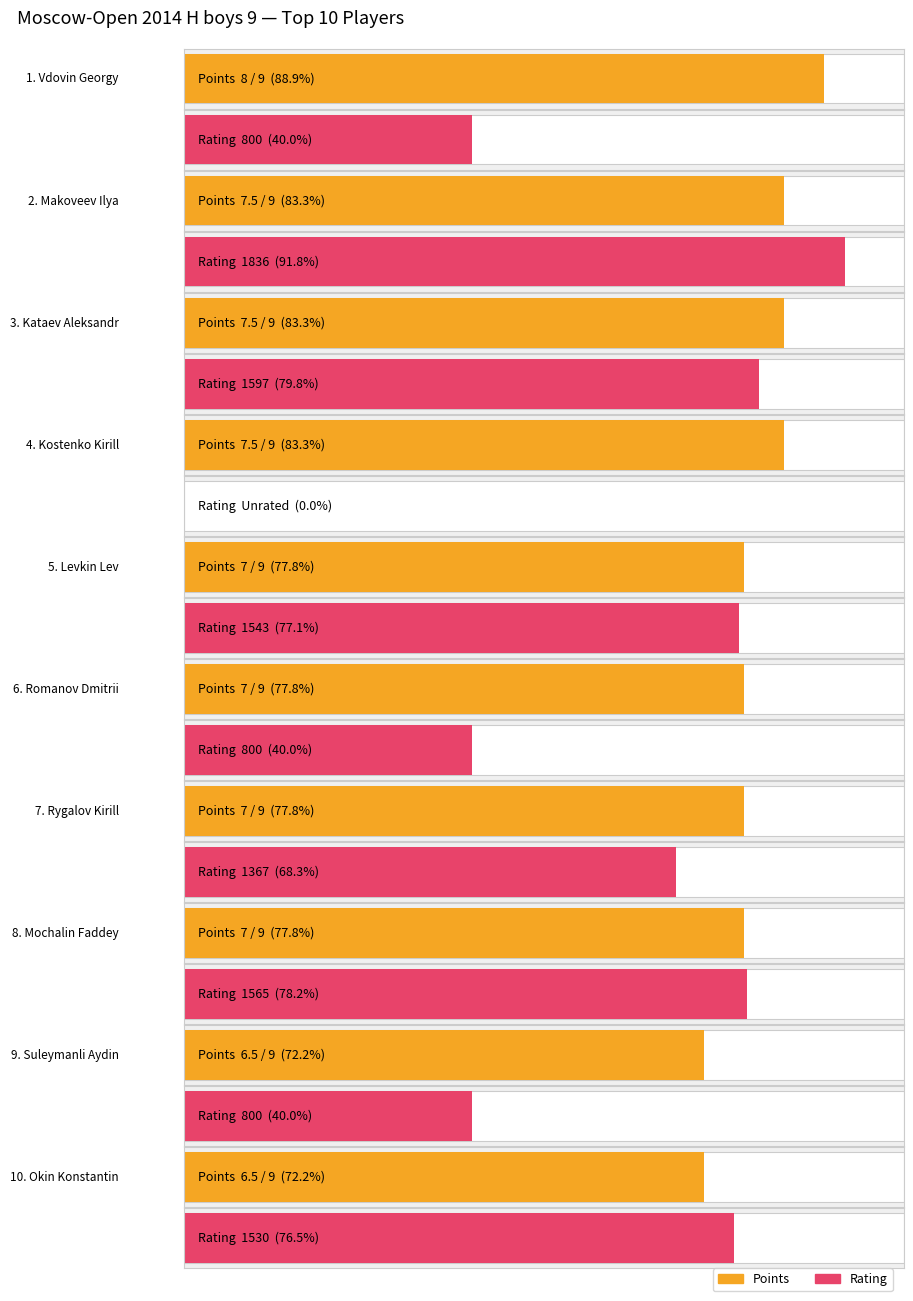

Reading left to right, transcribe all the data shown in this chart.

Points: Vdovin Georgy=8.0	Makoveev Ilya=7.5	Kataev Aleksandr=7.5	Kostenko Kirill=7.5	Levkin Lev=7.0	Romanov Dmitrii=7.0	Rygalov Kirill=7.0	Mochalin Faddey=7.0	Suleymanli Aydin=6.5	Okin Konstantin=6.5
Rating: Vdovin Georgy=800.0	Makoveev Ilya=1836.0	Kataev Aleksandr=1597.0	Kostenko Kirill=0.0	Levkin Lev=1543.0	Romanov Dmitrii=800.0	Rygalov Kirill=1367.0	Mochalin Faddey=1565.0	Suleymanli Aydin=800.0	Okin Konstantin=1530.0